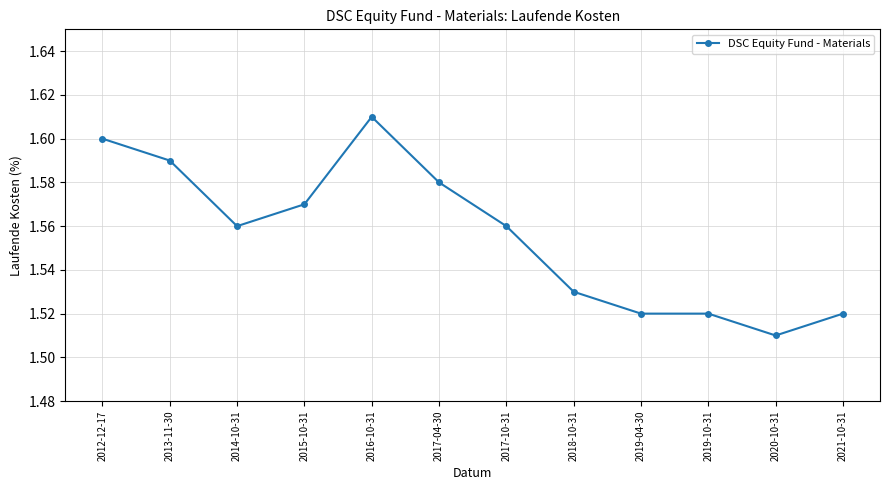

Which category has the lowest value across all series?

2020-10-31